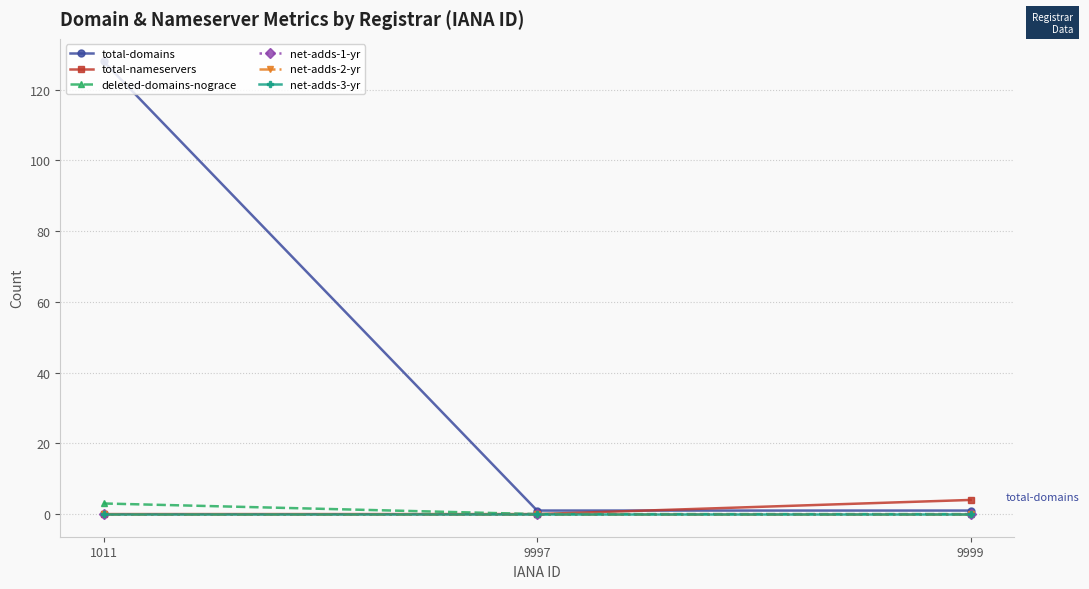

Rank the series at 1011 from lowest to highest value.

total-nameservers, net-adds-1-yr, net-adds-2-yr, net-adds-3-yr, deleted-domains-nograce, total-domains